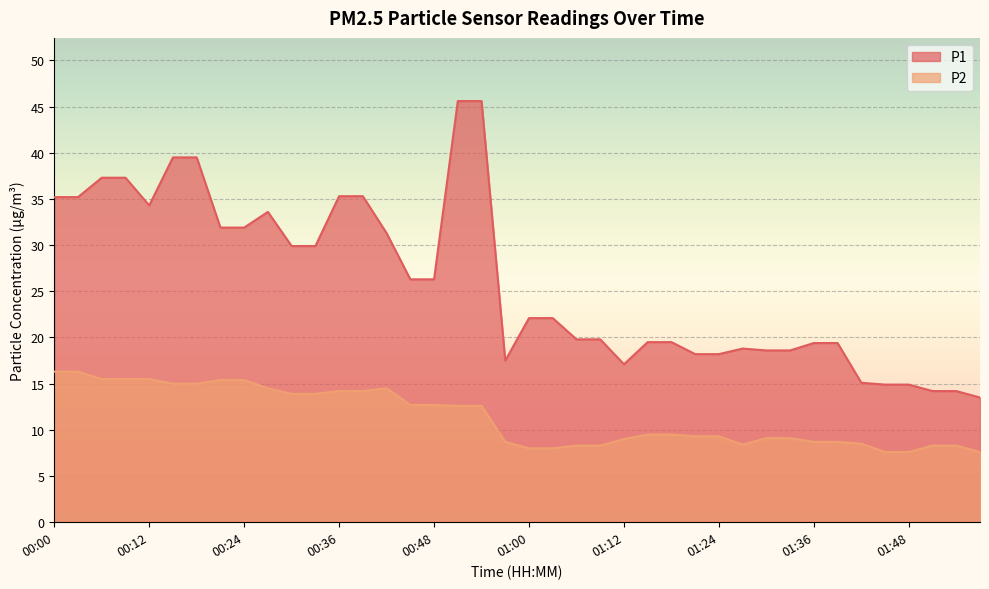

At which category is the sum across all series the highest?

00:51